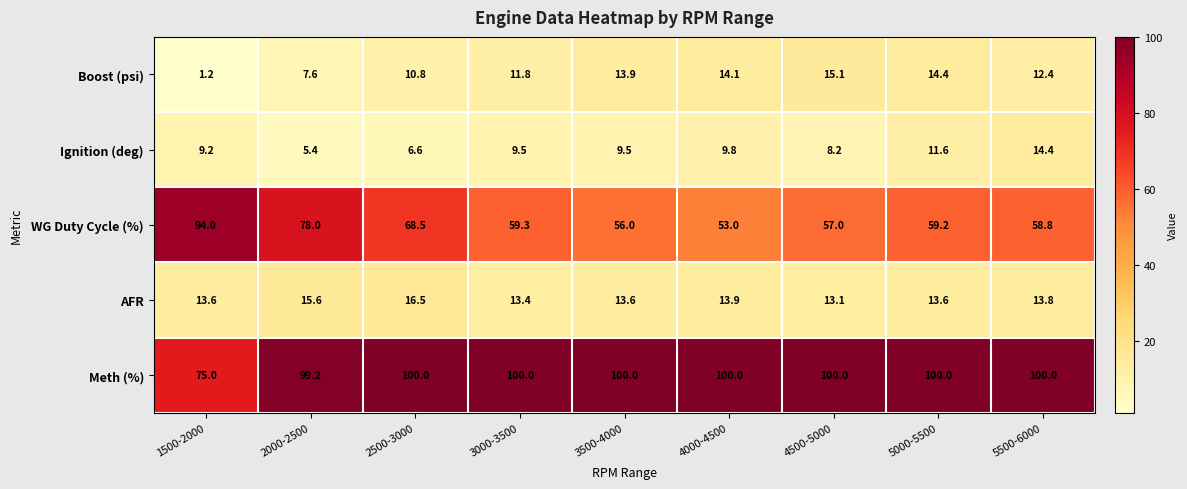

Rank the series by their maximum value, from lowest to highest.

Ignition (deg), Boost (psi), AFR, WG Duty Cycle (%), Meth (%)